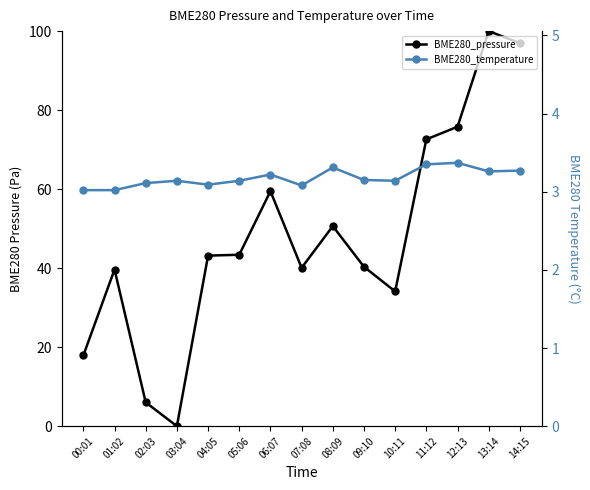

True or false: BME280_pressure has a value of 43.2 at 04:05.

True